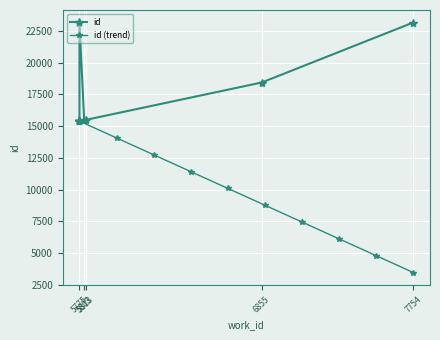

What is the difference between the second highest and minimum values in the id series?

7697.0